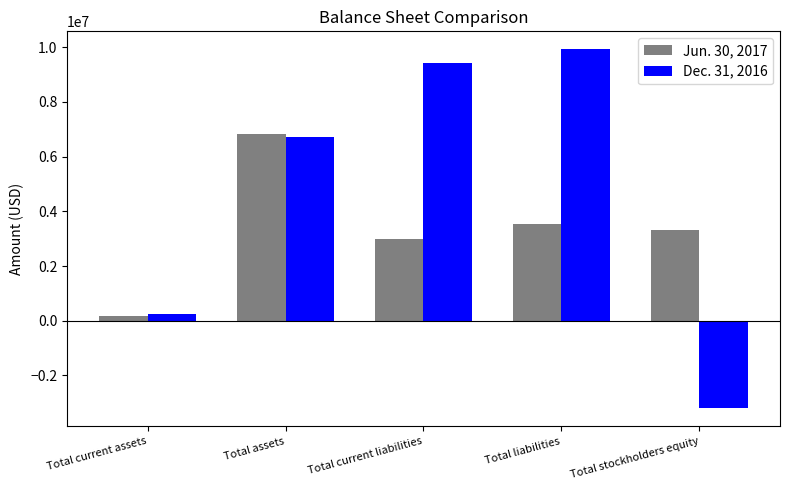

What is the total value across all series at Total current assets?

411219